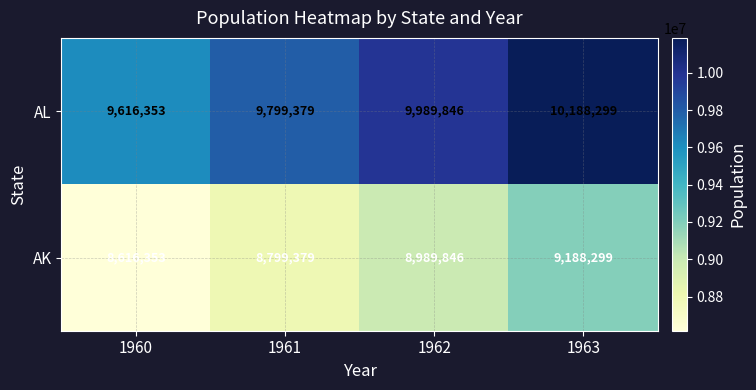

Count the number of categories in the chart.

4